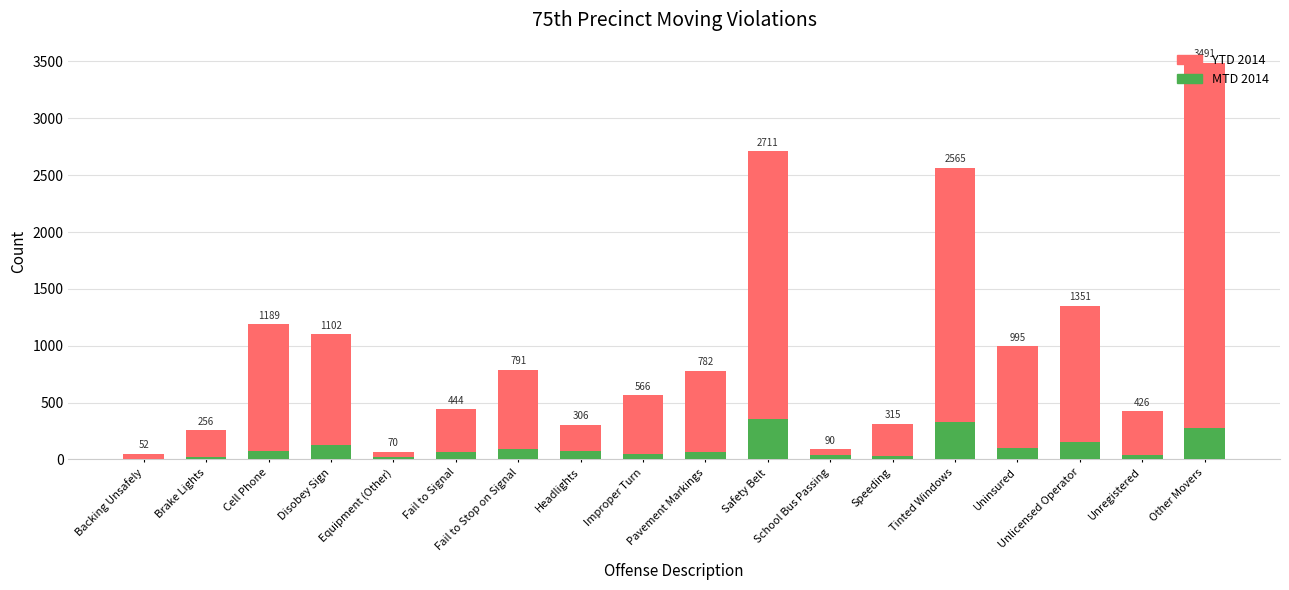

How many data points in YTD 2014 are above 782?

8